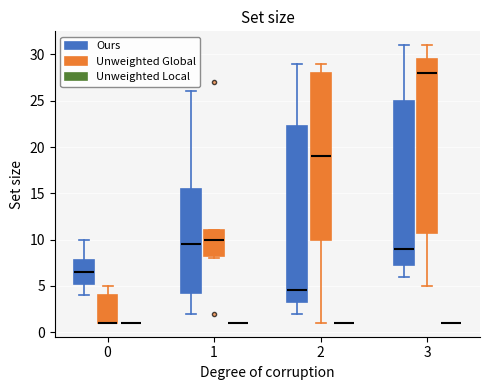

Reading left to right, transcribe this box plot: for each box, give where its median line is, the range the box spans, and where its two whiskers end, as read against the y-axis. The values are not printed on the chart, so give them approximately, as read against the axis.

0 (Ours): median 6.5, box 5.5 to 8.0, whiskers 4.0 to 10.0
0 (Unweighted Global): median 1.0 (drawn on the box's lower edge), box 1.0 to 4.0, whiskers 1.0 to 5.0
0 (Unweighted Local): box collapsed to a line at 1.0, whiskers 1.0 to 1.0
1 (Ours): median 9.5, box 4.5 to 15.5, whiskers 2.0 to 26.0
1 (Unweighted Global): median 10.0, box 8.5 to 11.0, whiskers 8.0 to 11.0
1 (Unweighted Local): box collapsed to a line at 1.0, whiskers 1.0 to 1.0
2 (Ours): median 4.5, box 3.5 to 22.5, whiskers 2.0 to 29.0
2 (Unweighted Global): median 19.0, box 10.0 to 28.0, whiskers 1.0 to 29.0
2 (Unweighted Local): box collapsed to a line at 1.0, whiskers 1.0 to 1.0
3 (Ours): median 9.0, box 7.5 to 25.0, whiskers 6.0 to 31.0
3 (Unweighted Global): median 28.0, box 11.0 to 29.5, whiskers 5.0 to 31.0
3 (Unweighted Local): box collapsed to a line at 1.0, whiskers 1.0 to 1.0